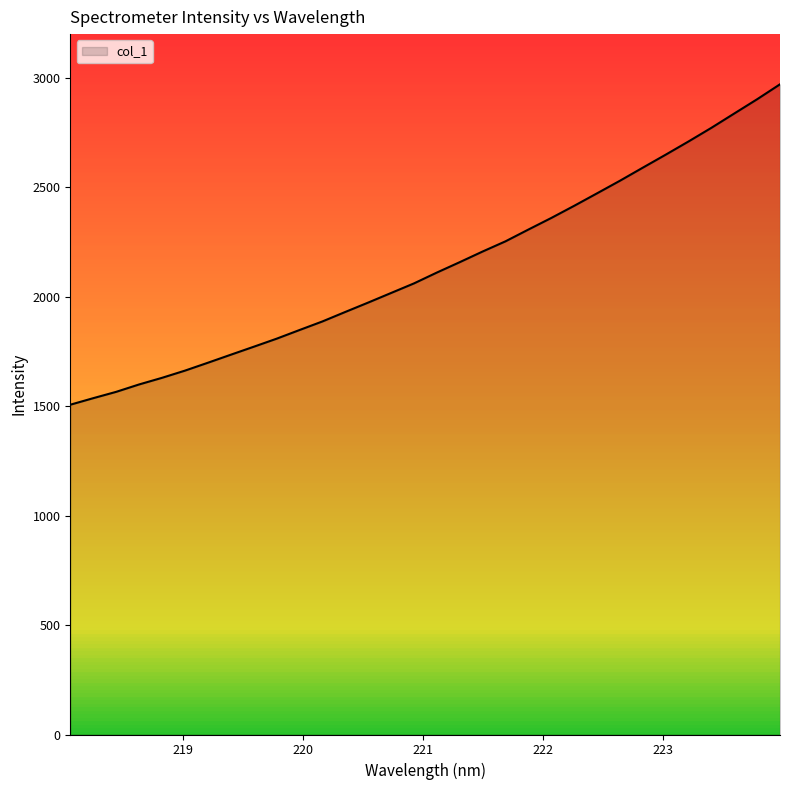

How many lines are shown in the chart?

1